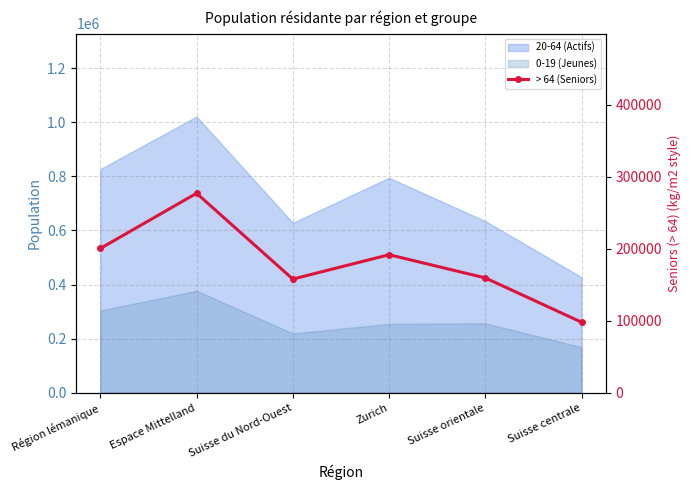

Rank the categories by value from lowest to highest.

Suisse centrale, Suisse du Nord-Ouest, Suisse orientale, Zurich, Région lémanique, Espace Mittelland